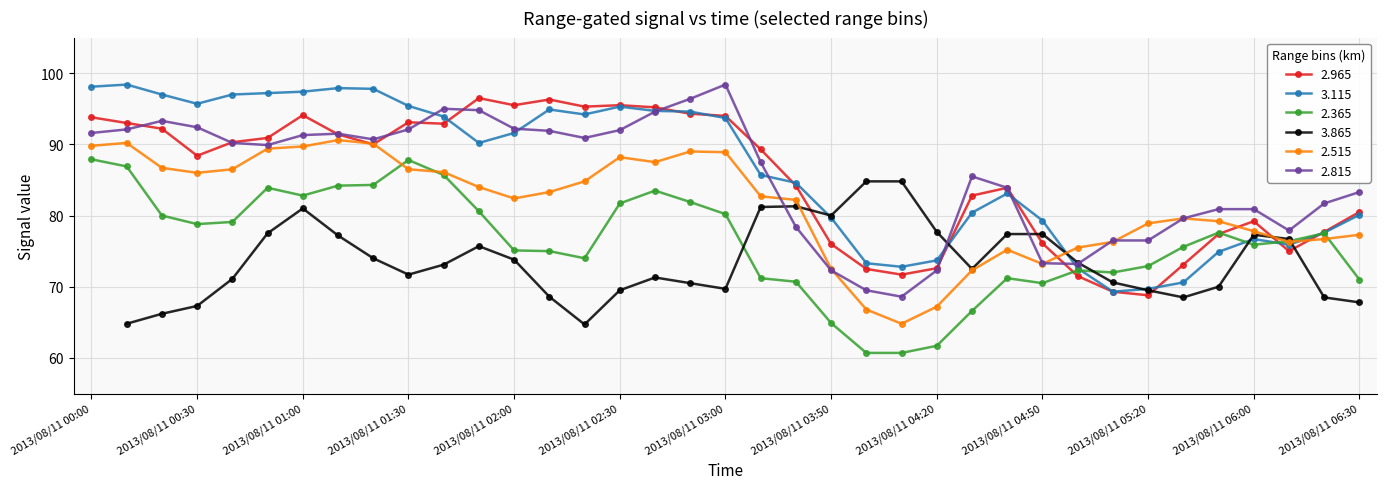

What is the lowest value of the 2.515 series?

64.8